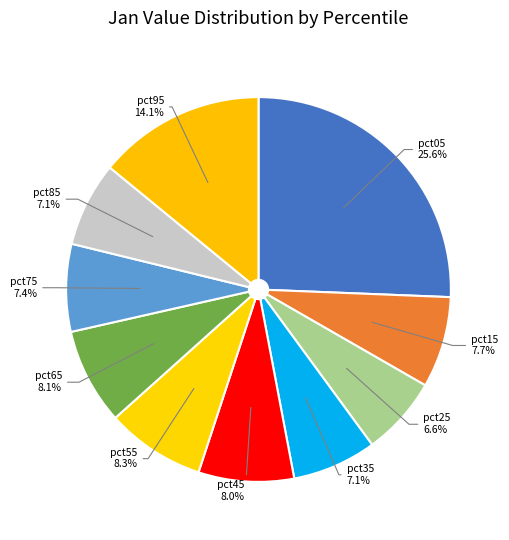

To the nearest percent, what is the average slice percentage?

10%